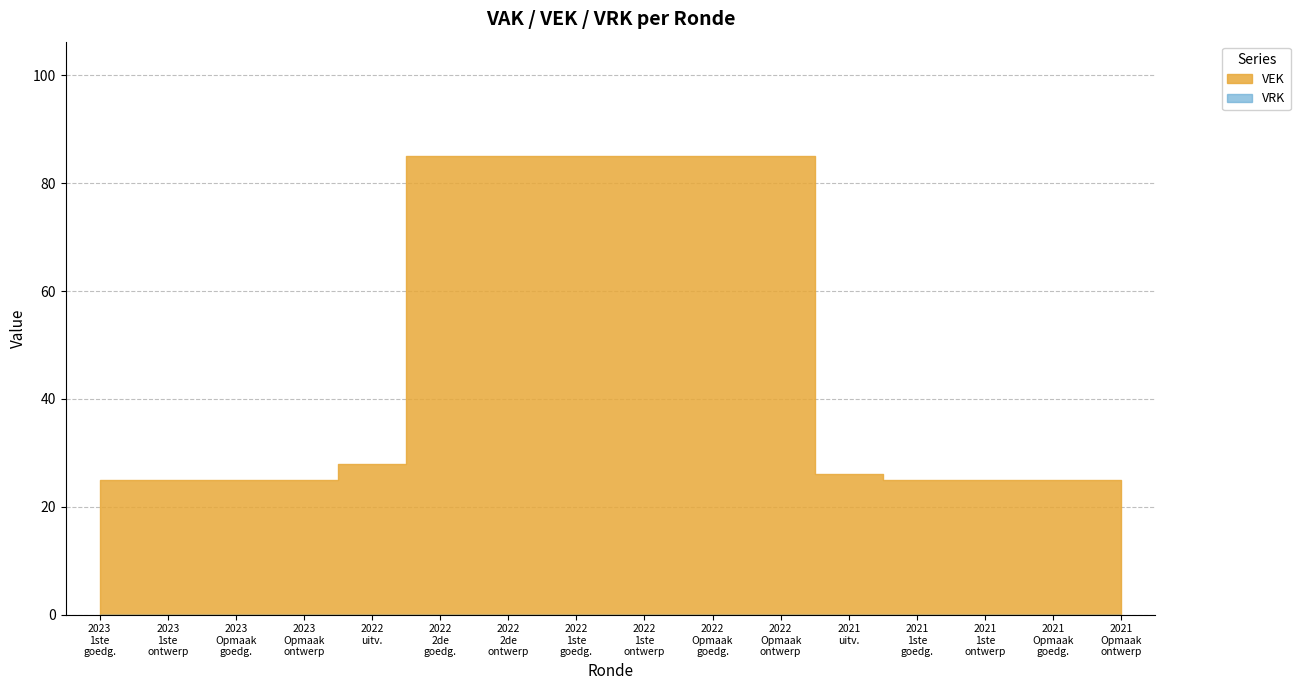

List the series in order of their peak value, highest first.

VEK, VRK